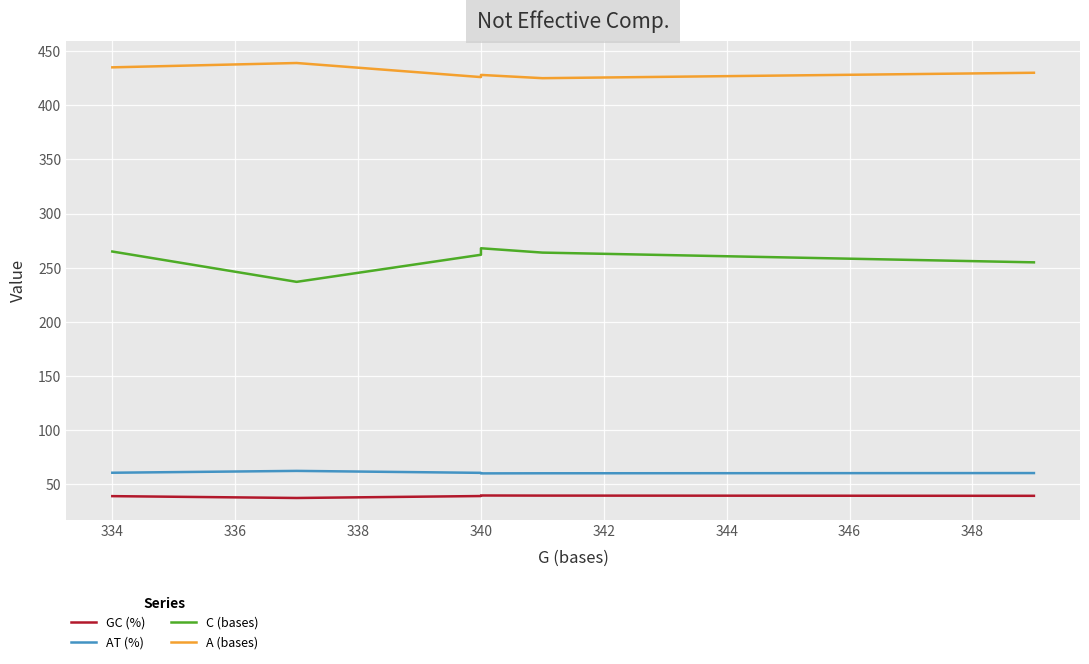

In AT (%), how many points are lower than both neighbors (excluding endpoints)?

1